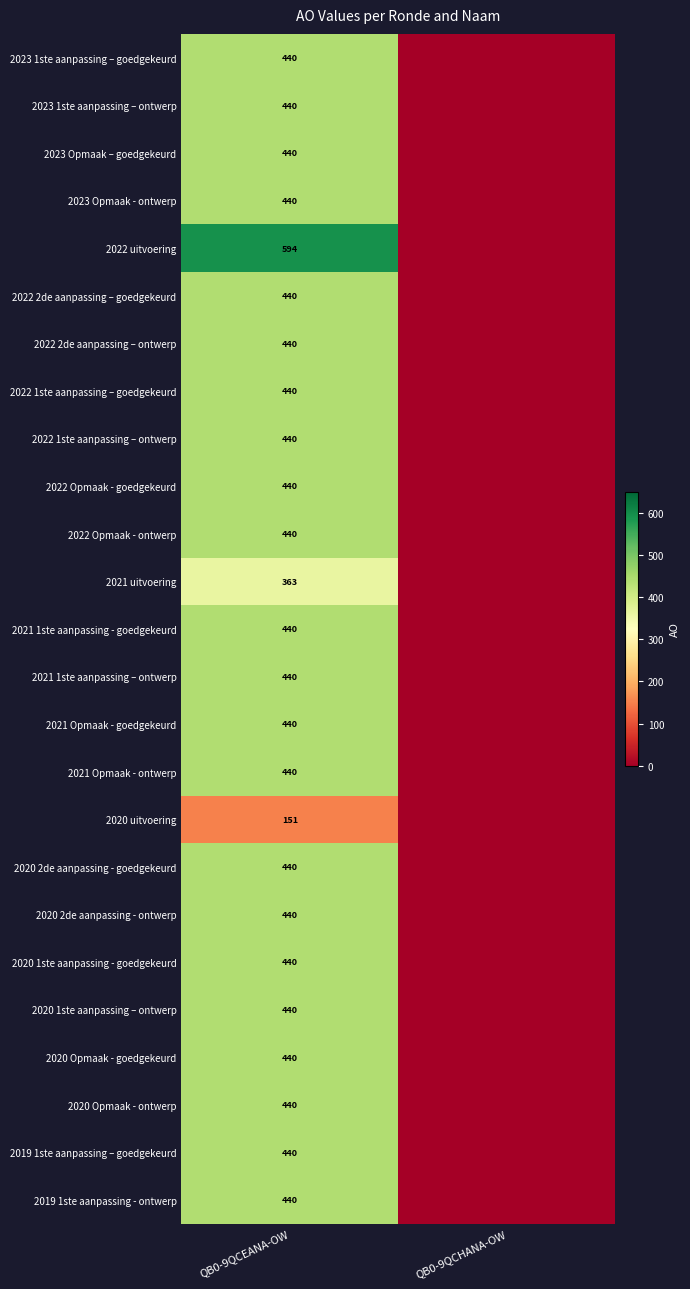

What is the difference between the highest and lowest values at QB0-9QCEANA-OW?

443